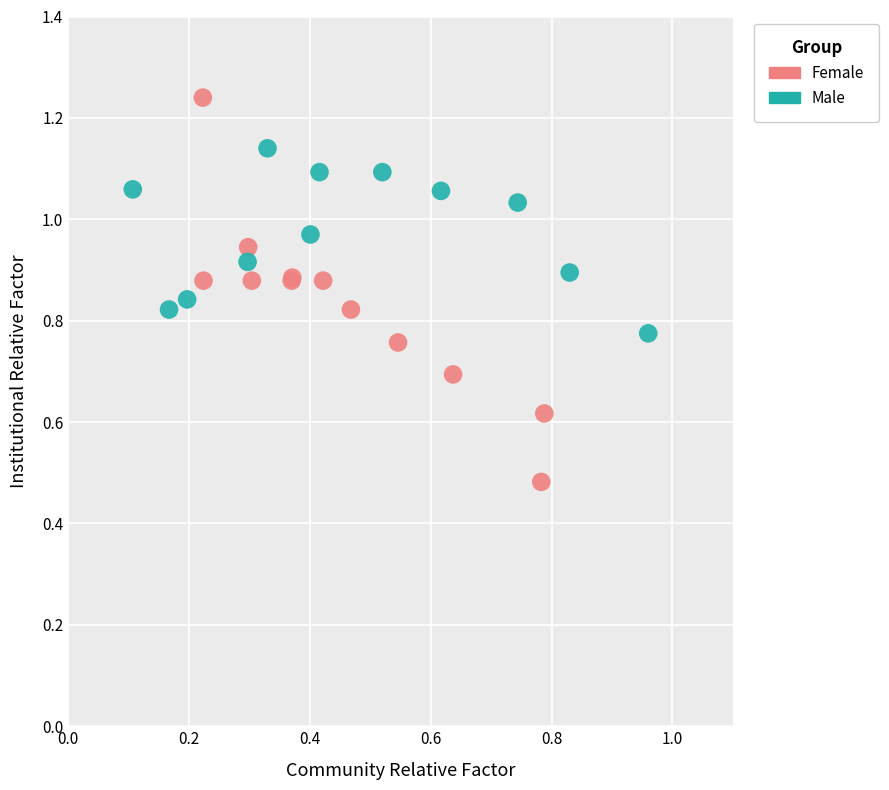

Which series contains the highest Y value?

Female